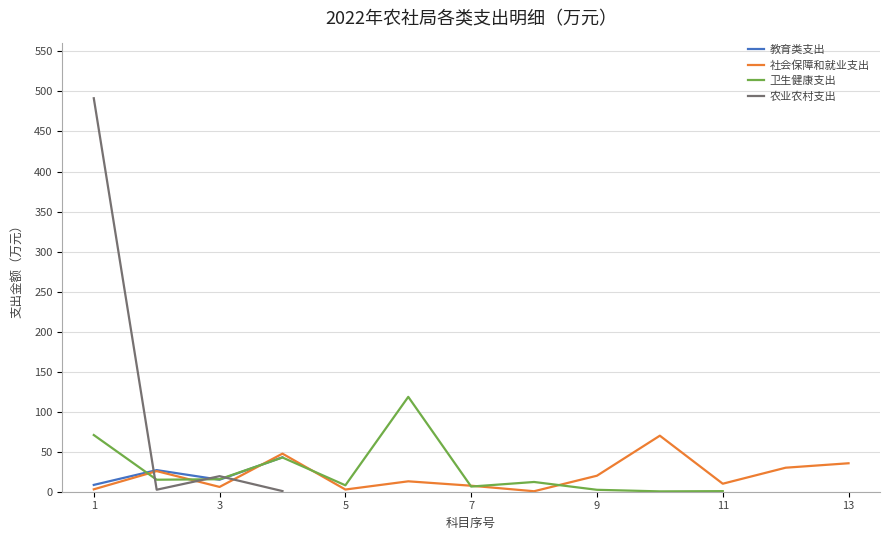

At which category is the sum across all series the highest?

1